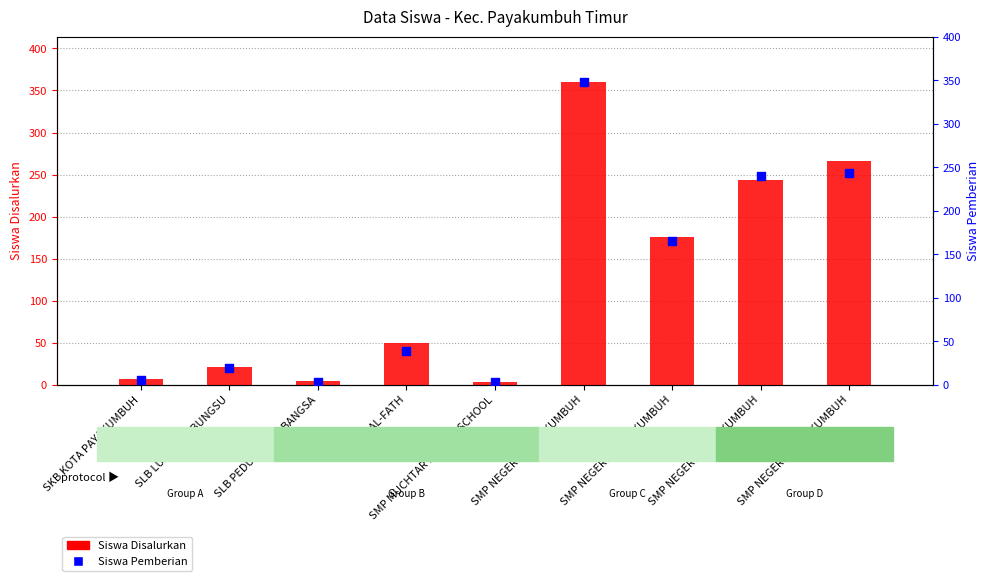

Which series has the largest total across all categories?

Siswa Disalurkan